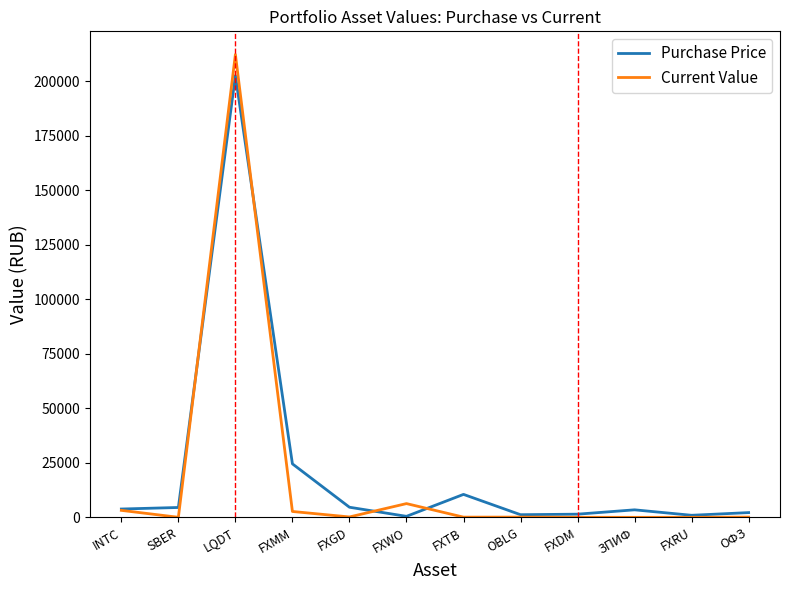

Which series has the largest total across all categories?

Purchase Price